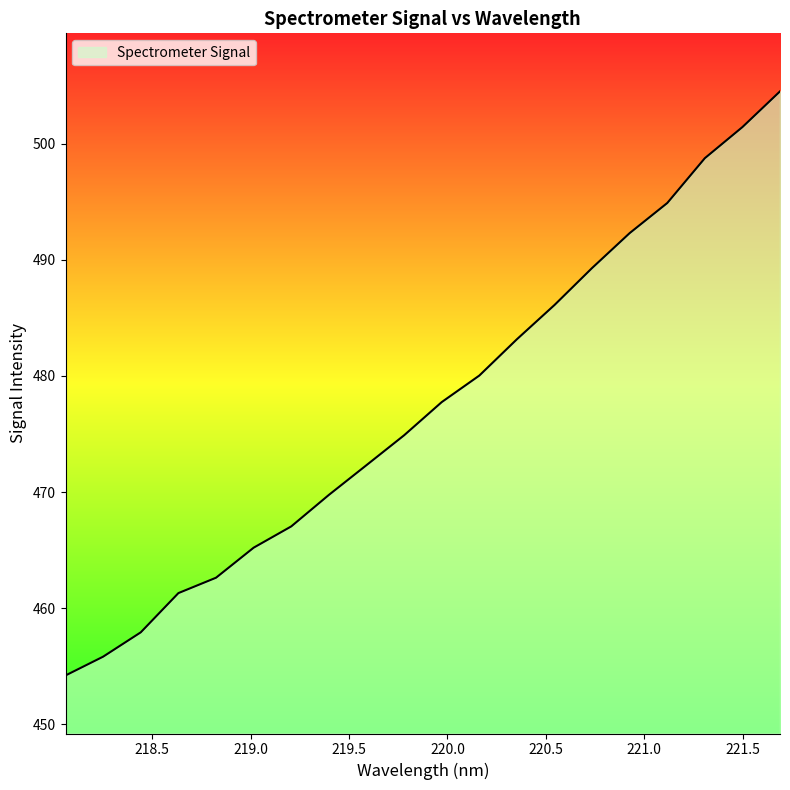

True or false: the data has more than 2 interior local peaks.

False